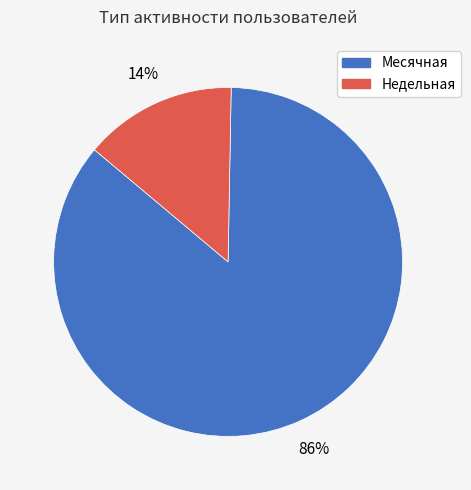

How many segments does this pie chart have?

2